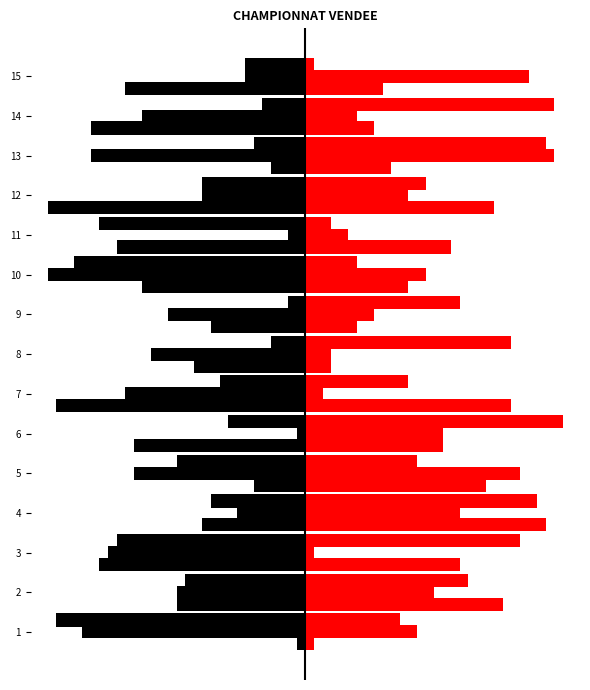

The Partie3_left series shows -30 at 15. True or false?

False